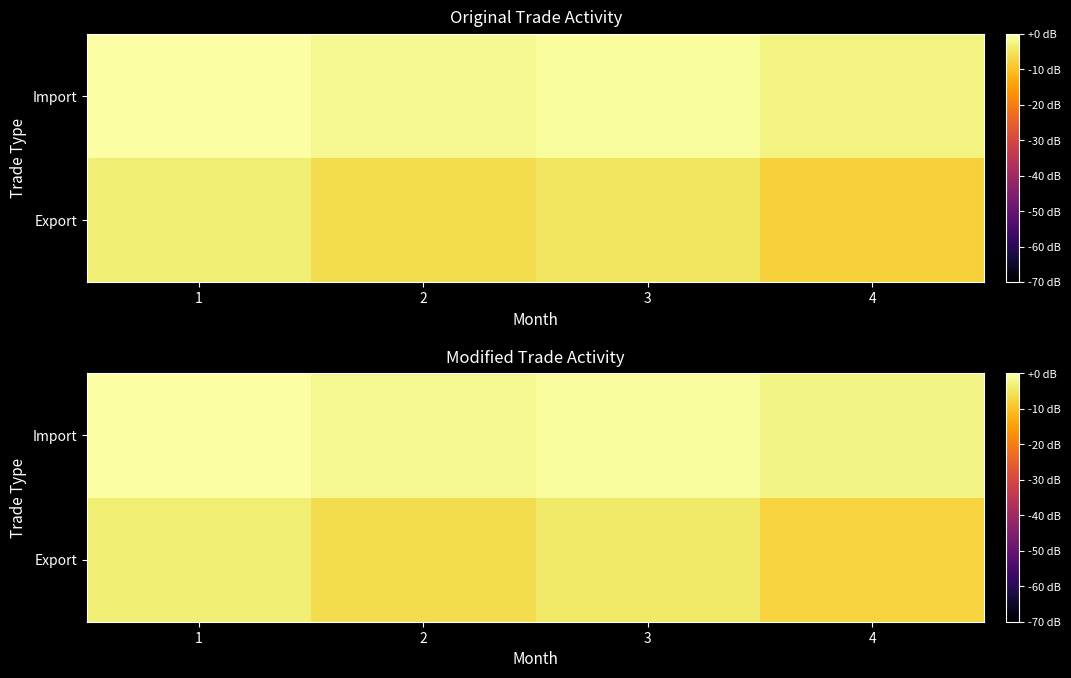

What is the difference between the second highest and minimum values in the row_1 series?

1.5